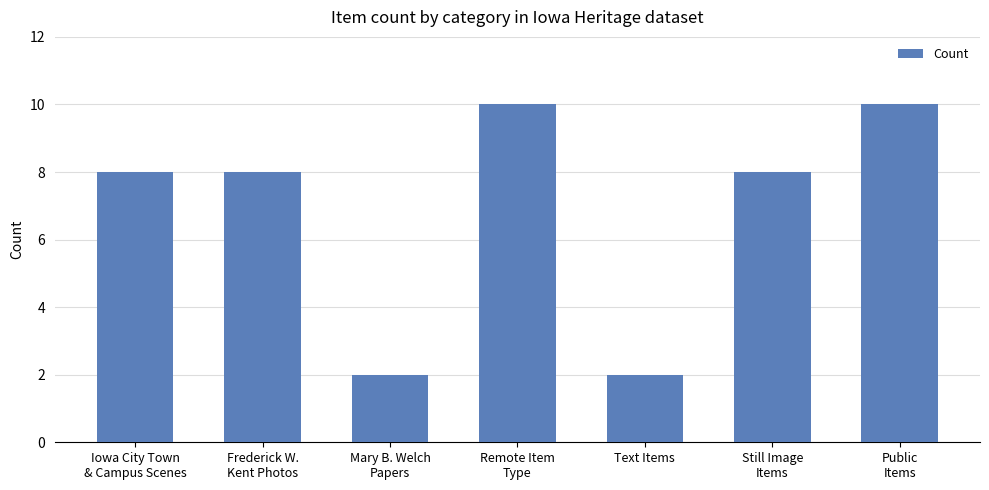

True or false: the data shows 1 at Text Items.

False